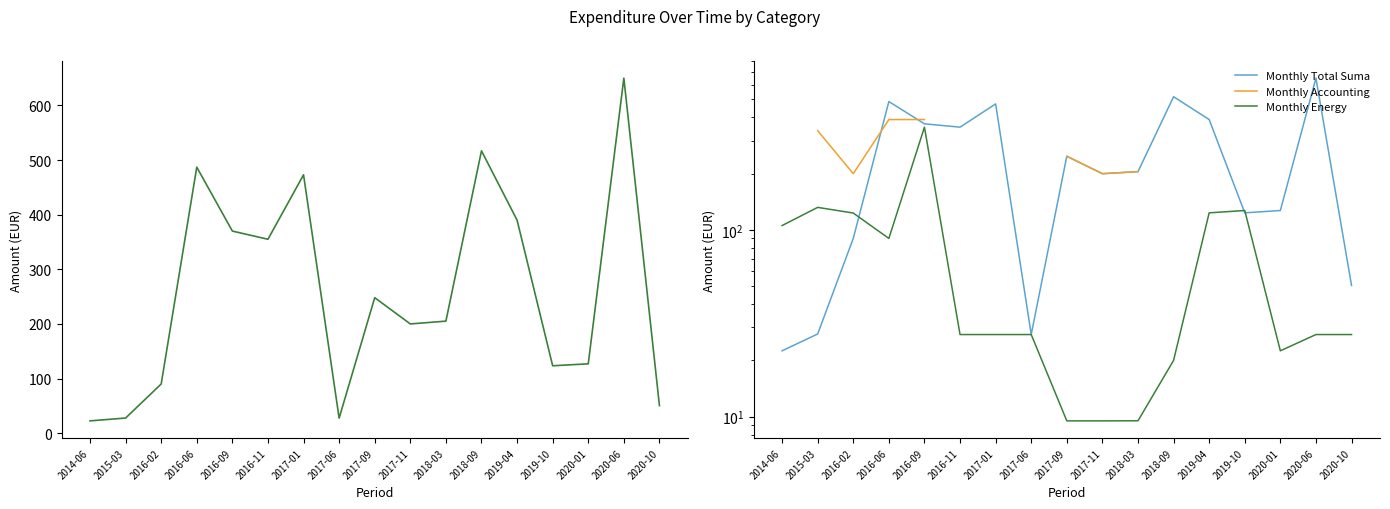

True or false: Monthly Total Suma and Monthly Energy cross at least once.

True